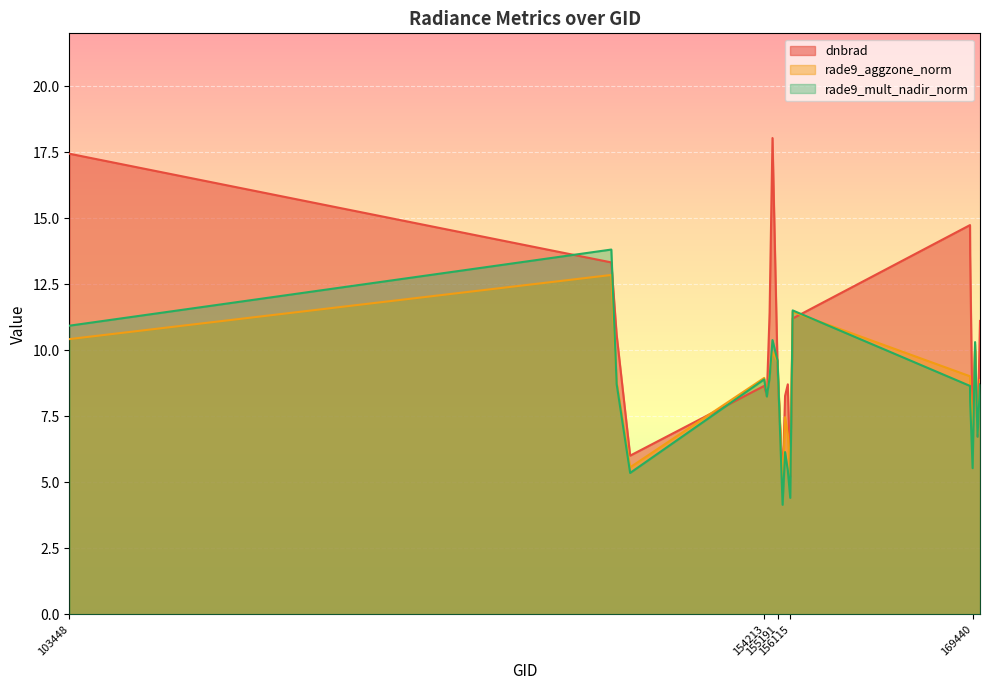

At how many categories does at least one series exceed 4?

20